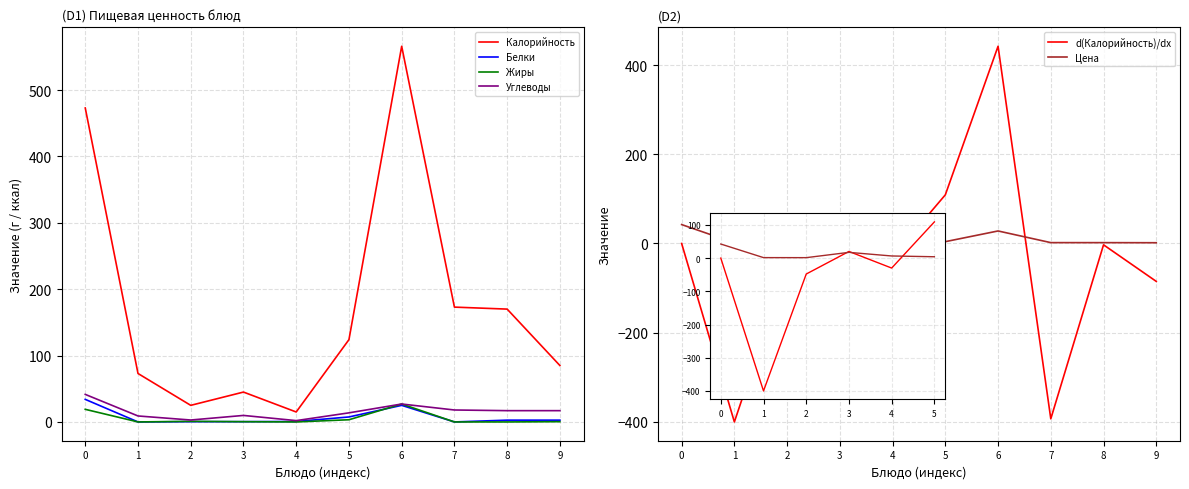

Rank the series at 8 from highest to lowest value.

Калорийность, Углеводы, Белки, Цена, Жиры, d(Калорийность)/dx